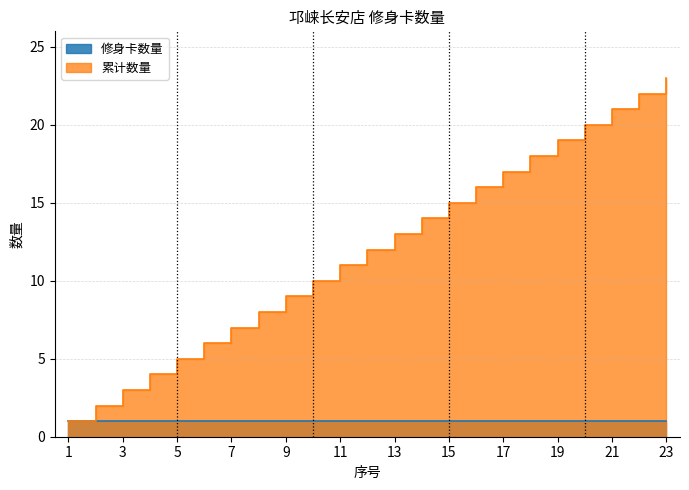

What is the difference between the second highest and minimum values?

21